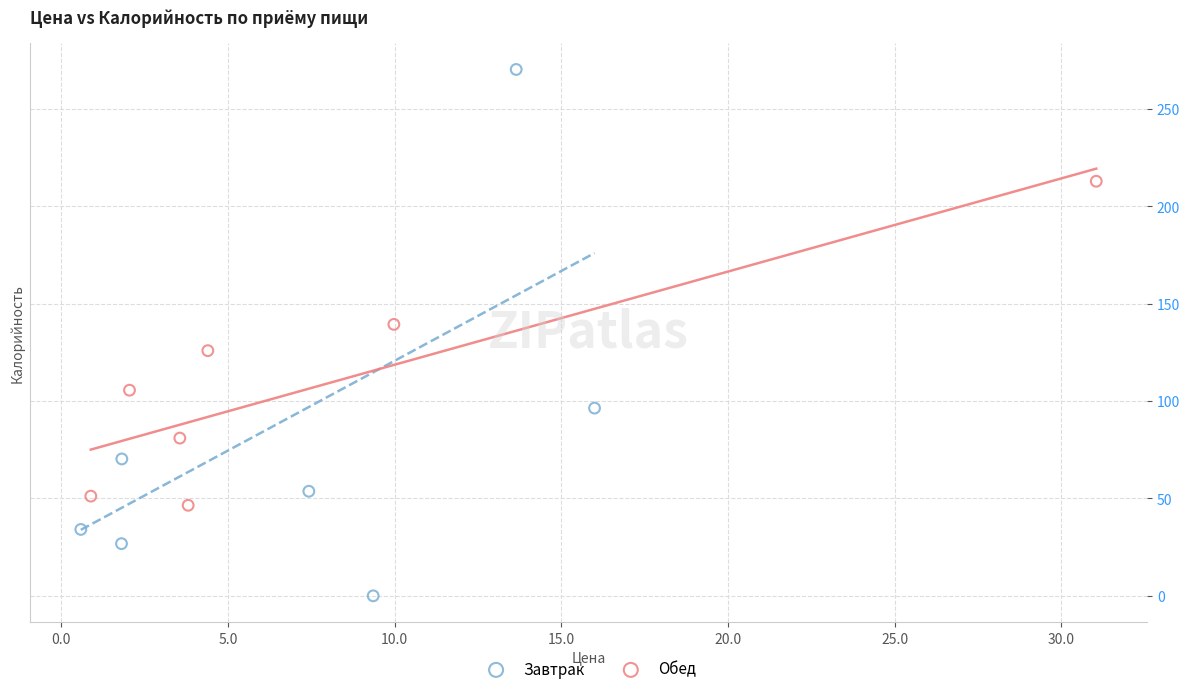

What are all the series names shown in the legend?

Завтрак, Обед